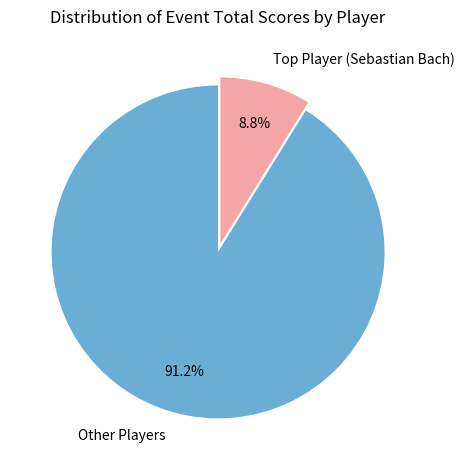

Which category has the biggest portion of the pie?

Other Players